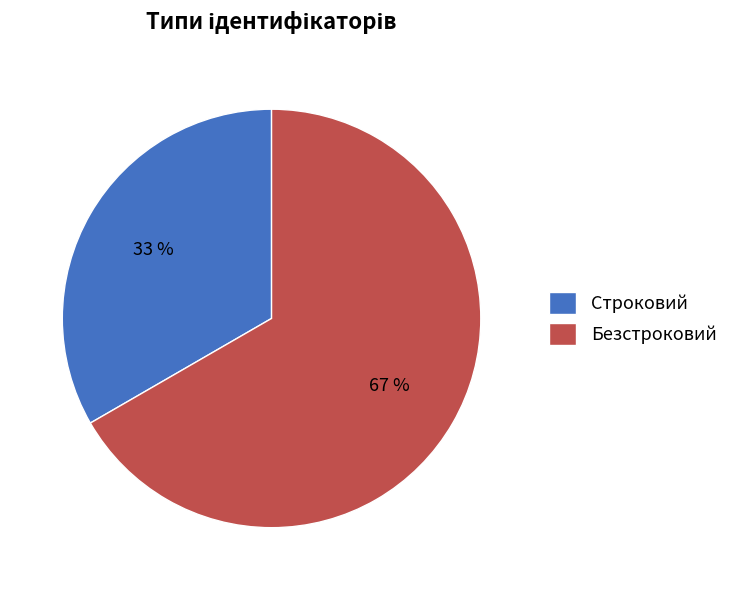

Approximately how many times larger is the value at Безстроковий compared to Строковий?

2.0